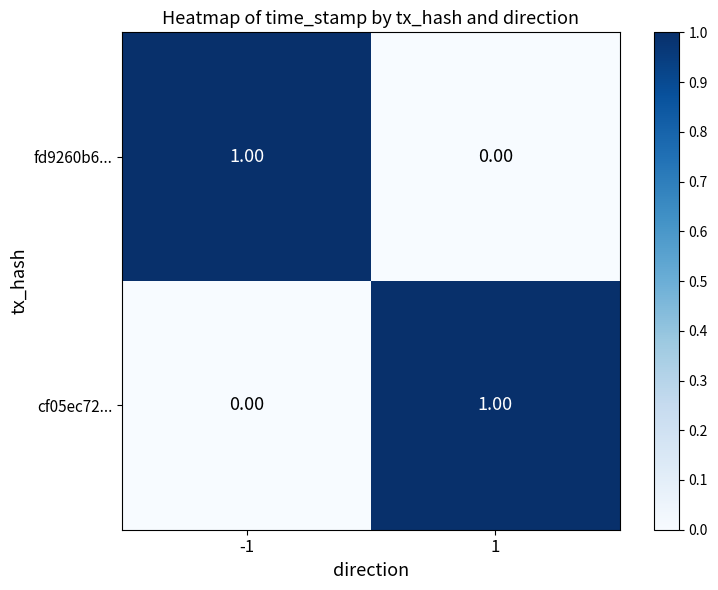

Rank the series at 1 from lowest to highest value.

fd9260b6..., cf05ec72...